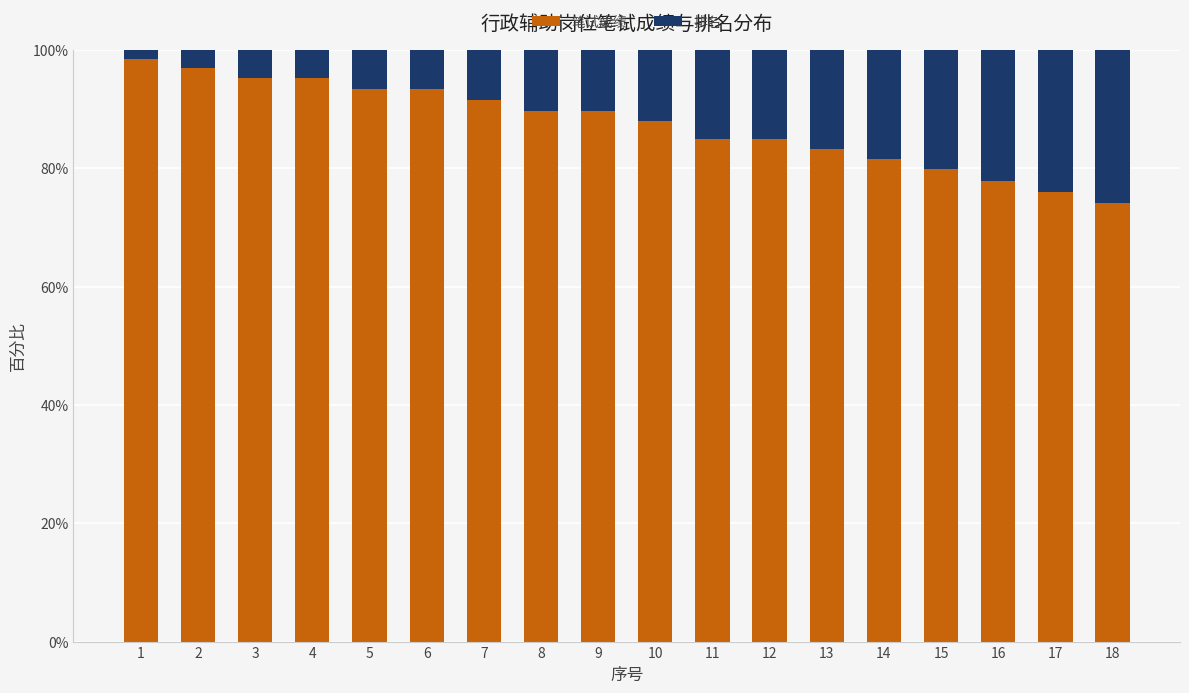

What is the total value across all series at 9?

100.0